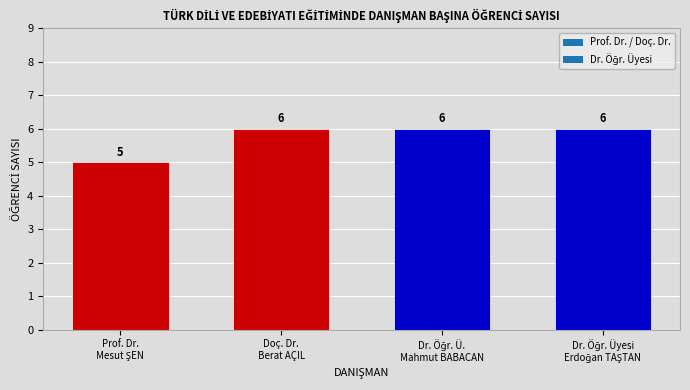

Reading left to right, what are all the values shown in this chart?

5	6	6	6